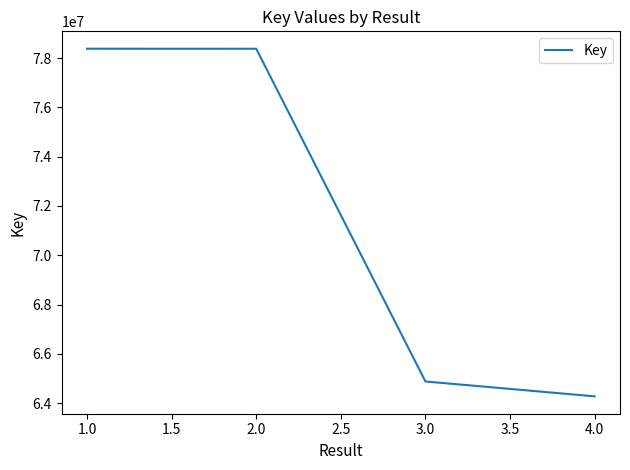

Is this an area chart (filled region under the line)?

No